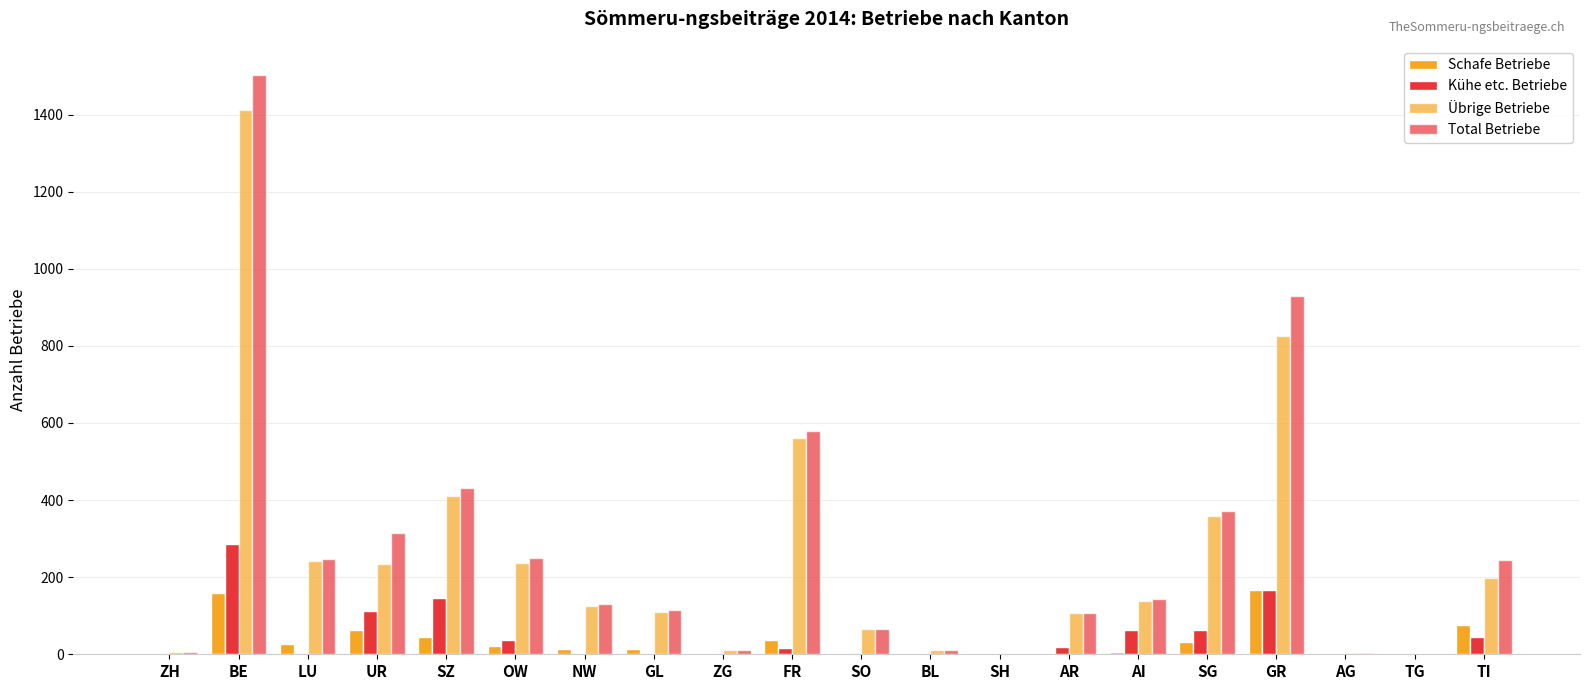

How many groups of bars are there?

20